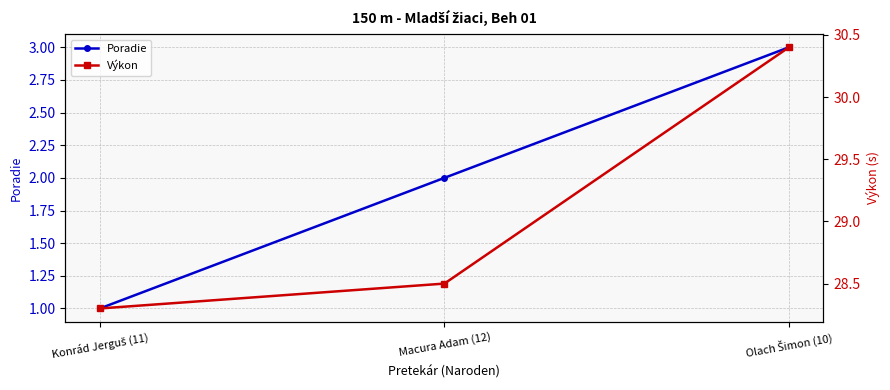

What is the difference between the maximum and minimum values in the Poradie series?

2